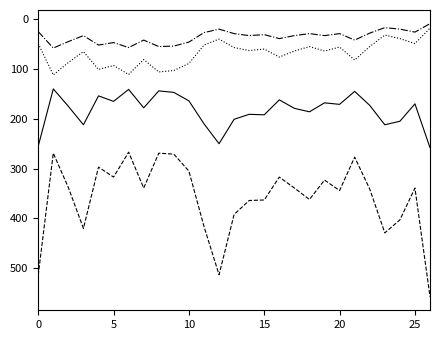

What is the maximum value shown in the chart?

557